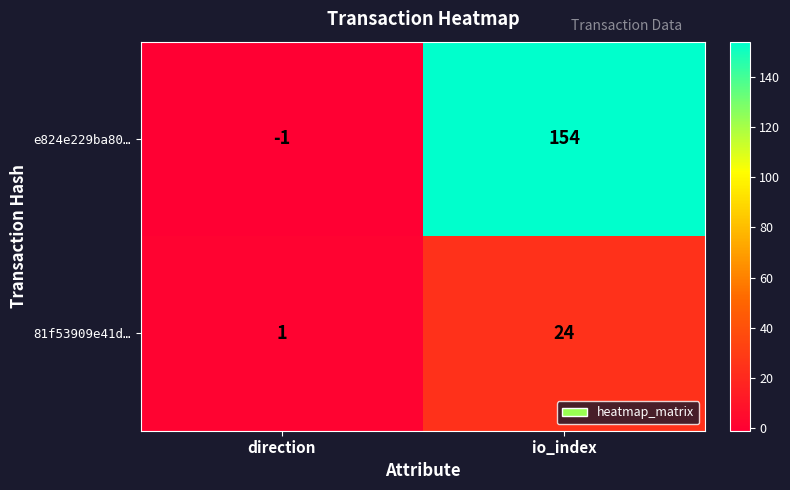

Where is e824e229ba80… nearest to the value 76?

direction